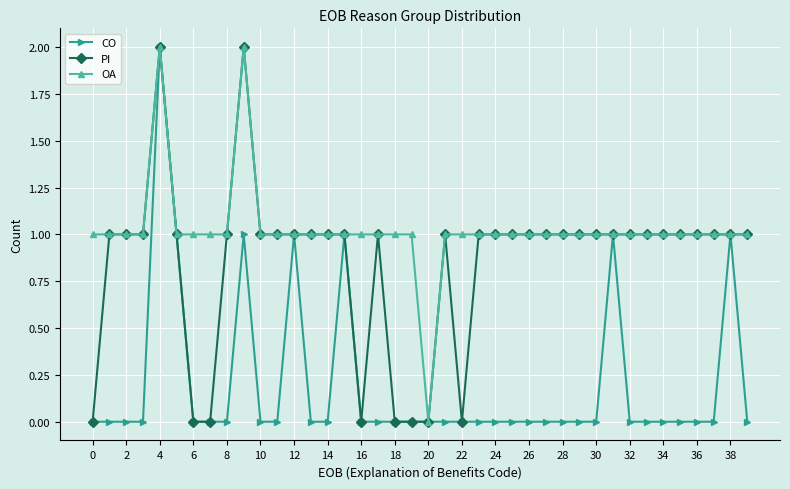

True or false: PI has more than 1 points higher than both neighbors.

True